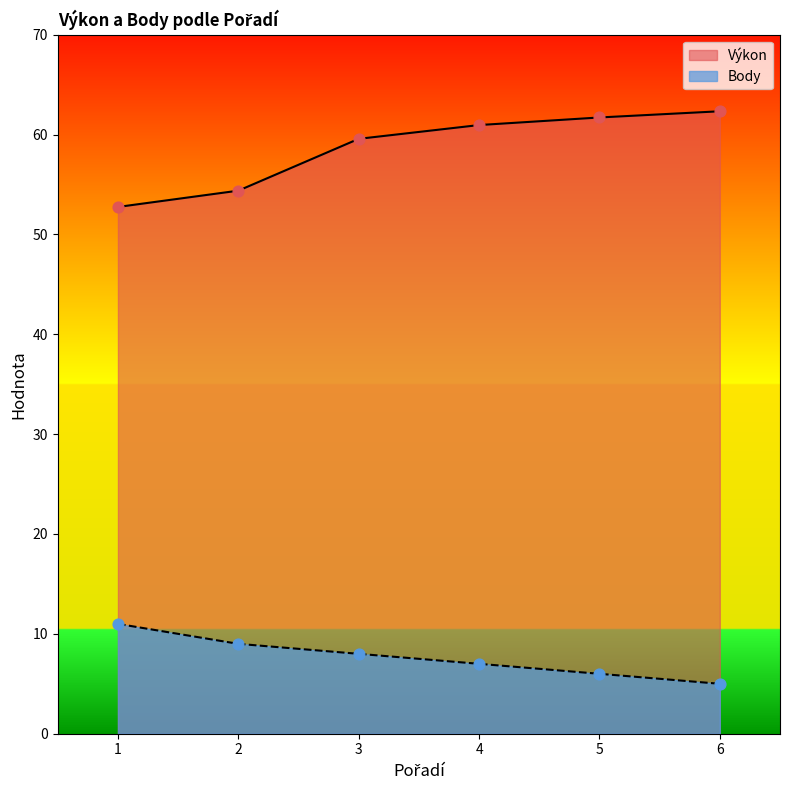

Which series reaches the minimum Y coordinate?

Body